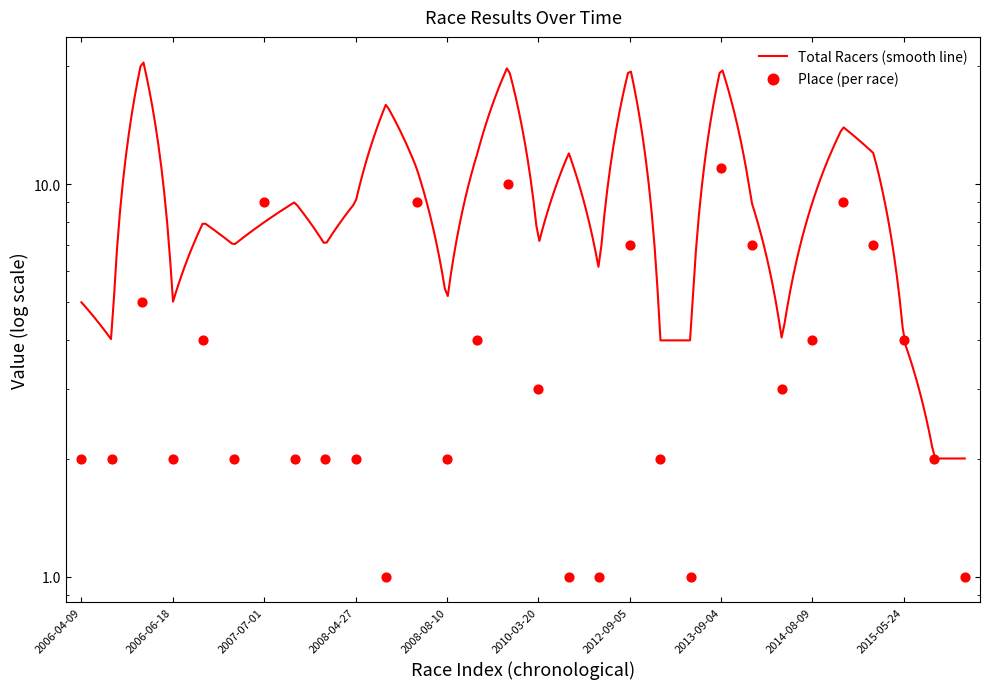

What is the ratio of the value at 2015-05-24 to the value at 2014-03-22?

1.3